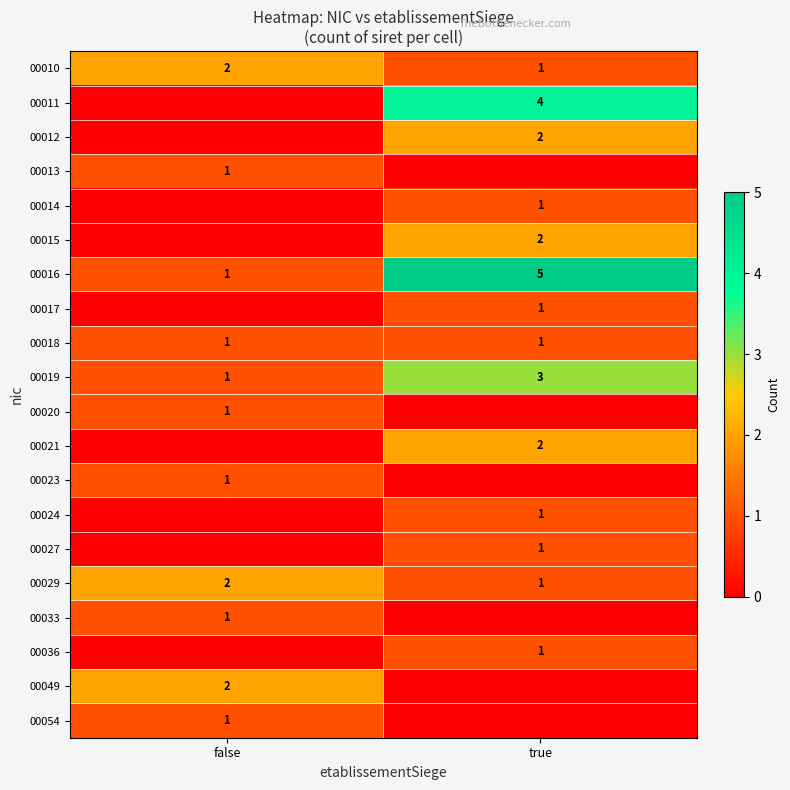

The 00029 series shows 2 at true. True or false?

False